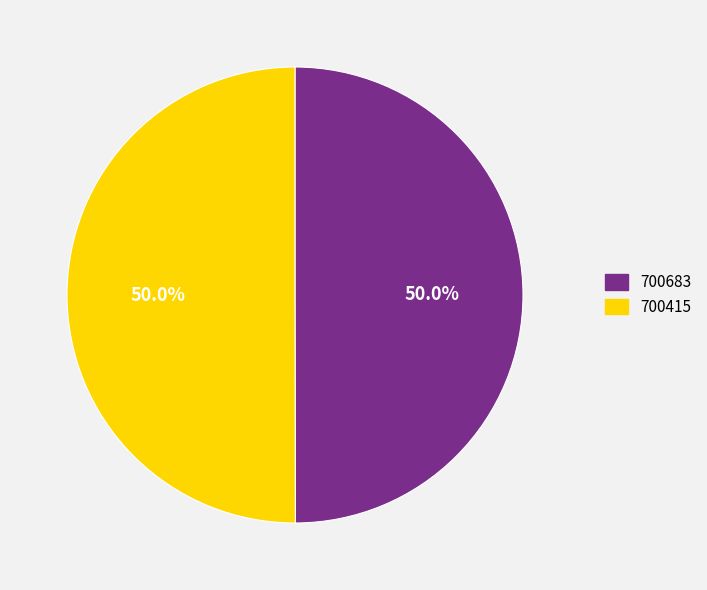

What is the ratio of the value at 700415 to the value at 700683?

1.0